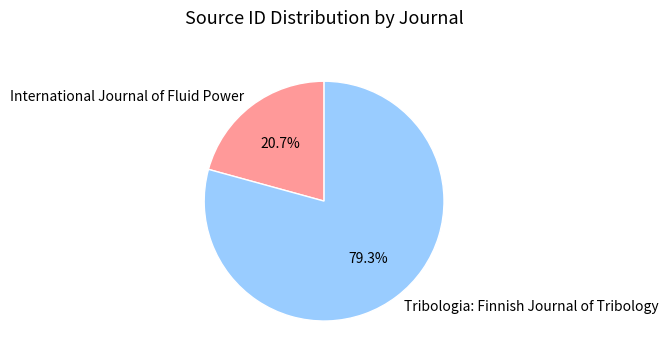

The Tribologia: Finnish Journal of Tribology slice represents 79% of the pie. True or false?

True